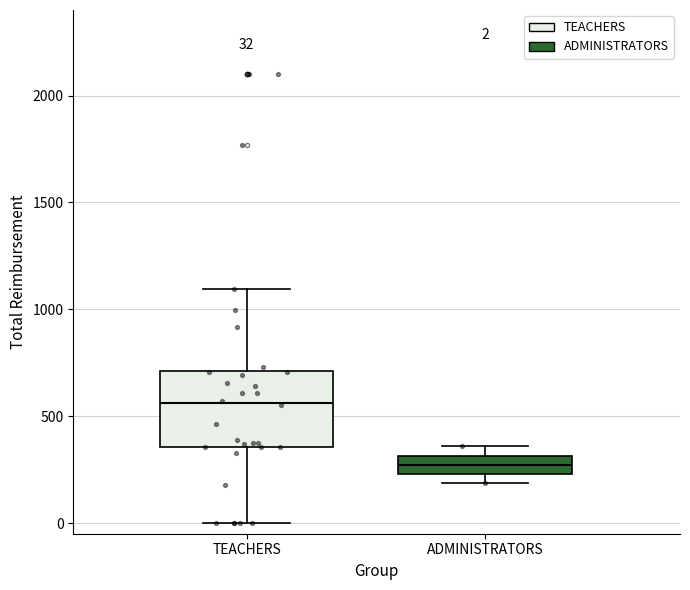

Which box has the highest median line?

TEACHERS